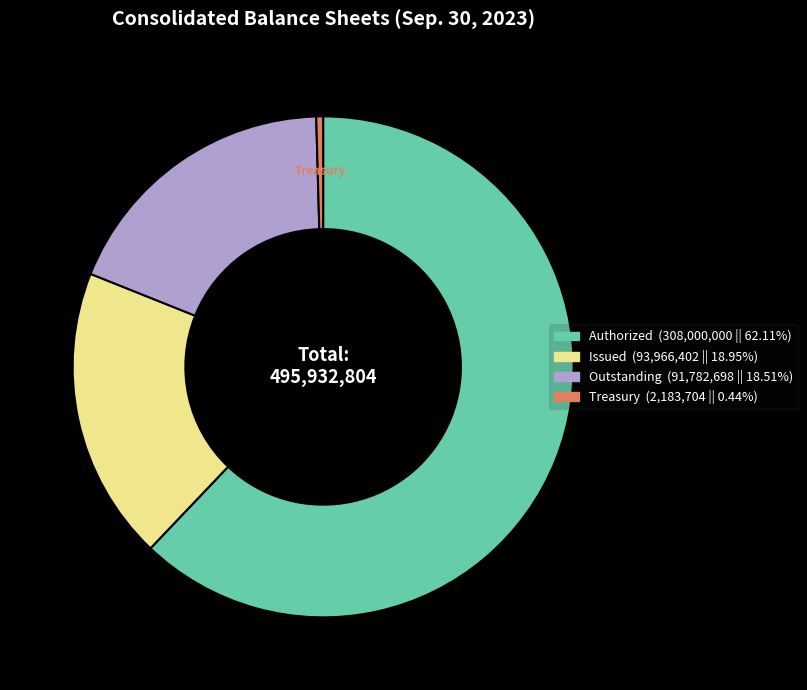

Does any single category account for the majority?

Yes